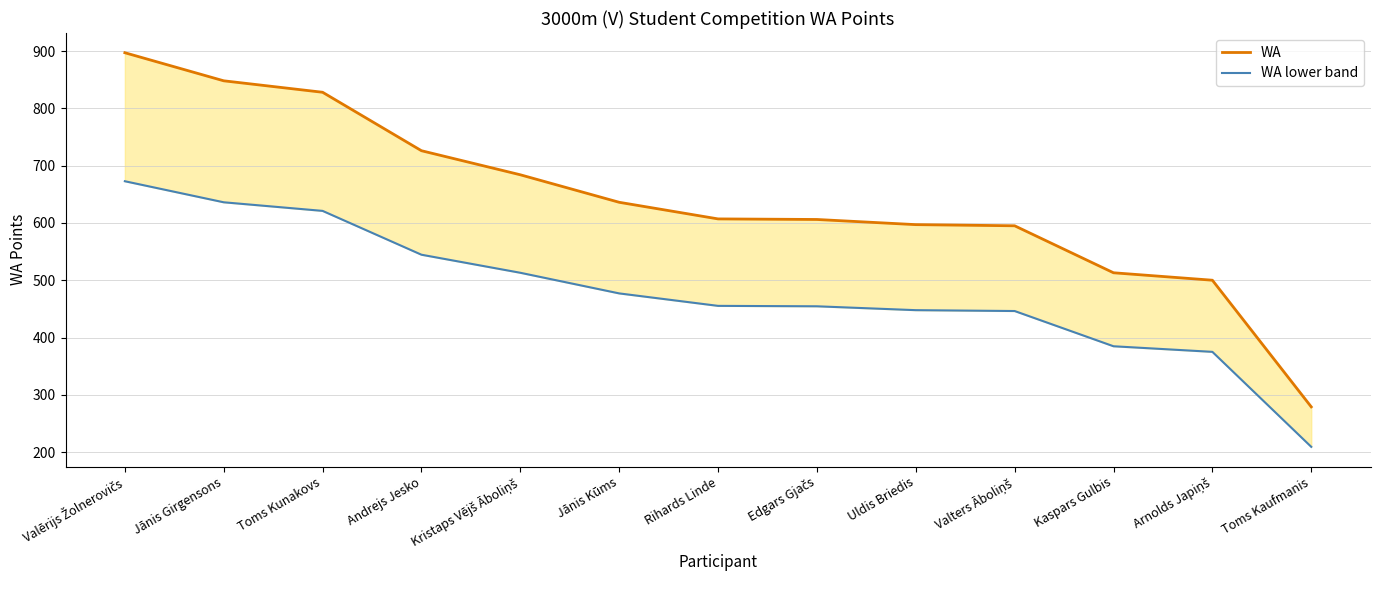

Which series changed the most between Rihards Linde and Arnolds Japiņš?

WA